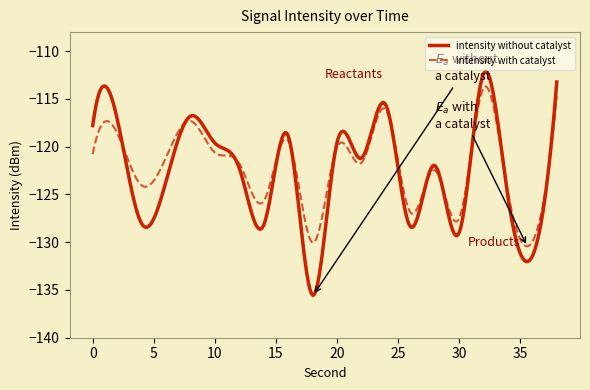

Count the number of categories in the chart.

300